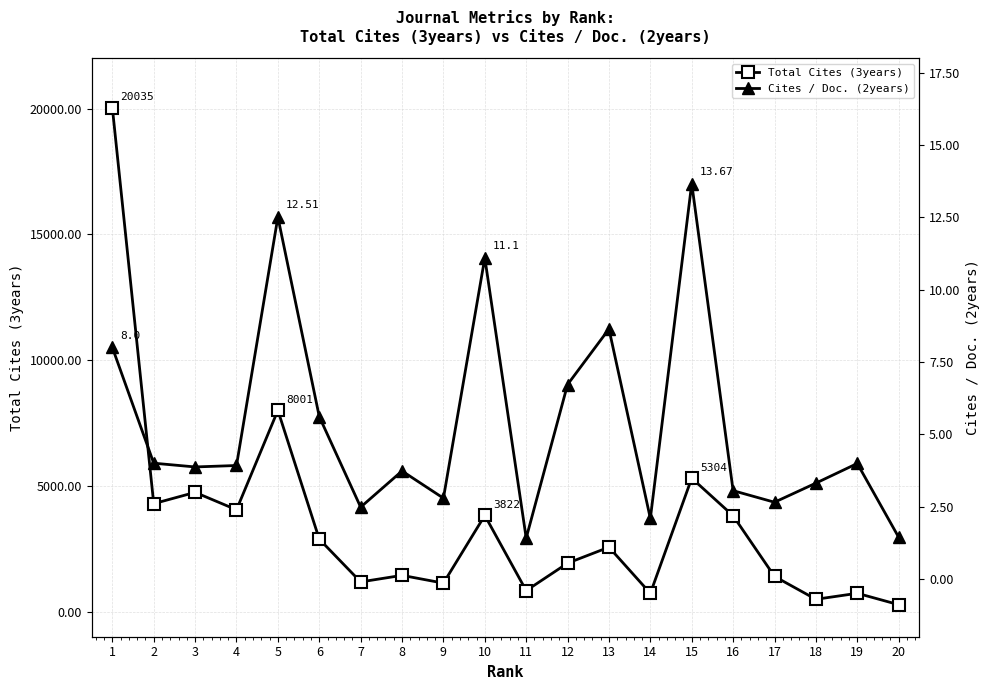

What is the maximum value for Cites / Doc. (2years)?

13.7